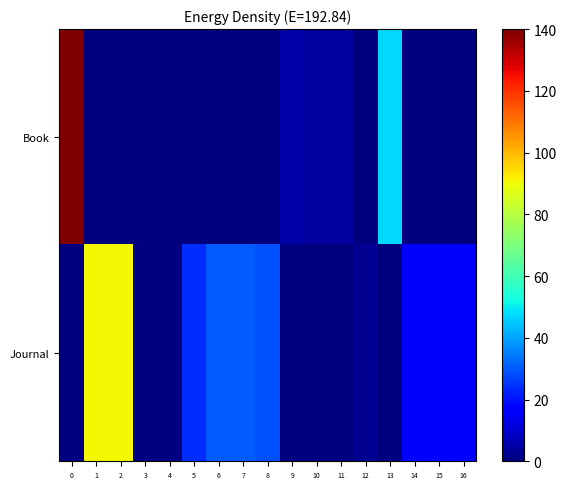

Rank the series at 0 from highest to lowest value.

Book, Journal